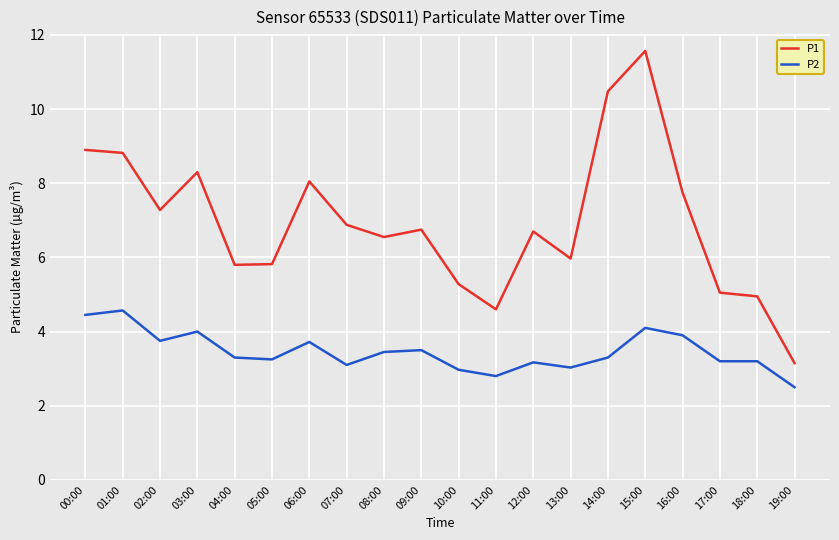

Count the number of categories in the chart.

20